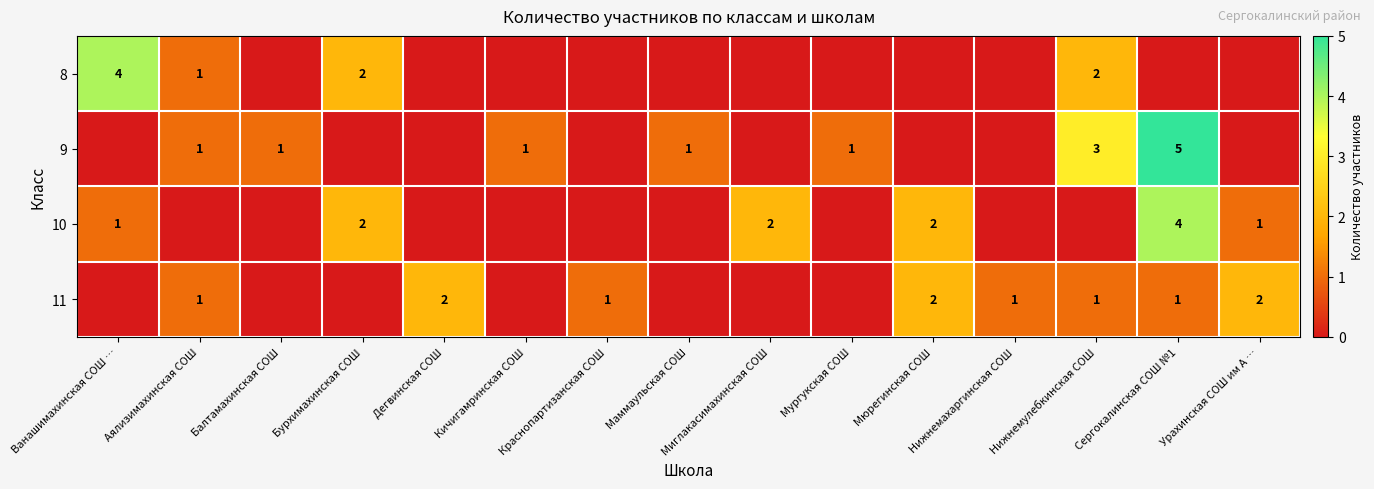

What is the greatest value displayed?

5